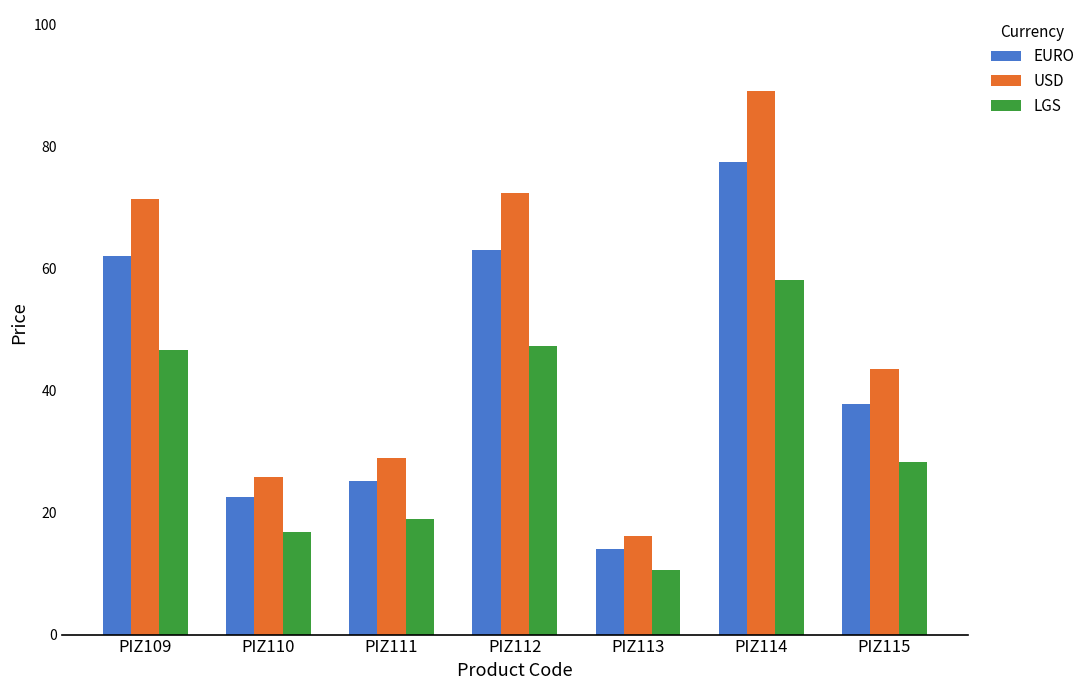

At which label does EURO reach its peak?

PIZ114